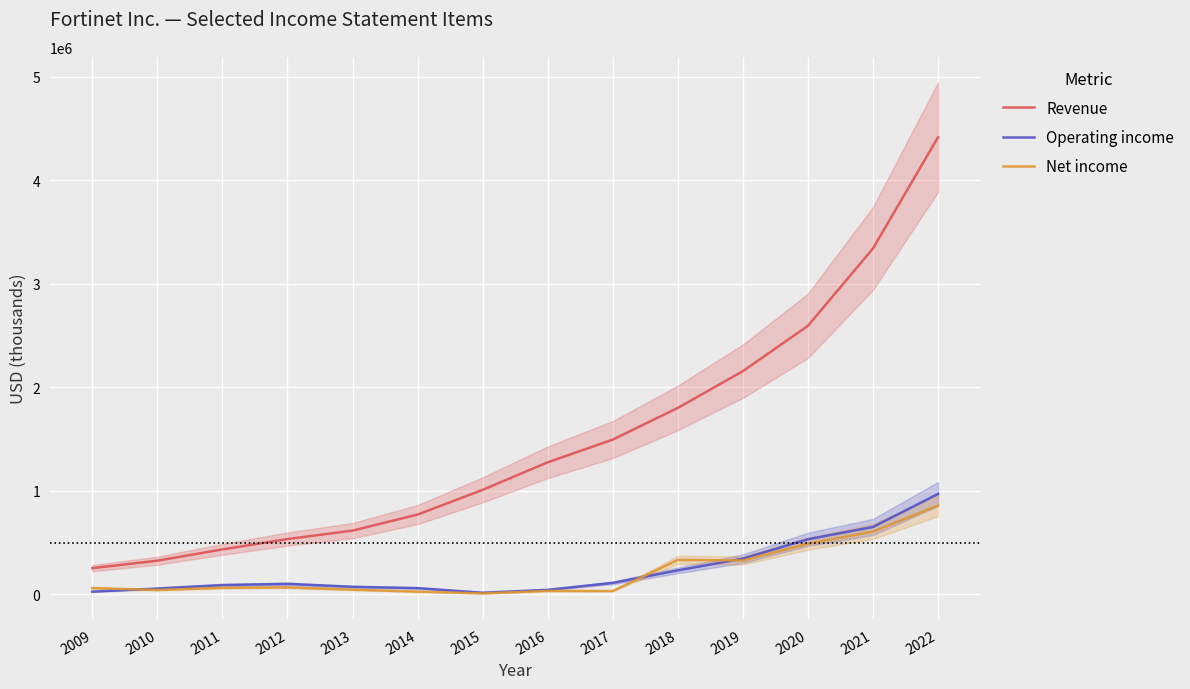

The value of Net income at 2011 is 62492. True or false?

True